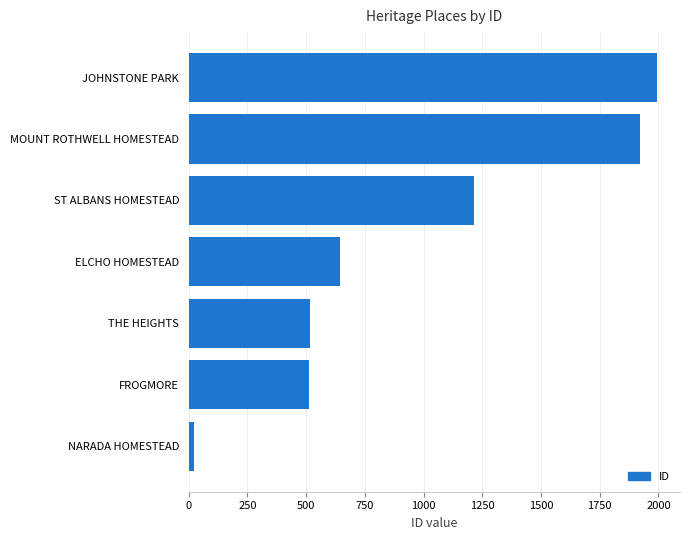

What is the difference between the values at THE HEIGHTS and ST ALBANS HOMESTEAD?

696